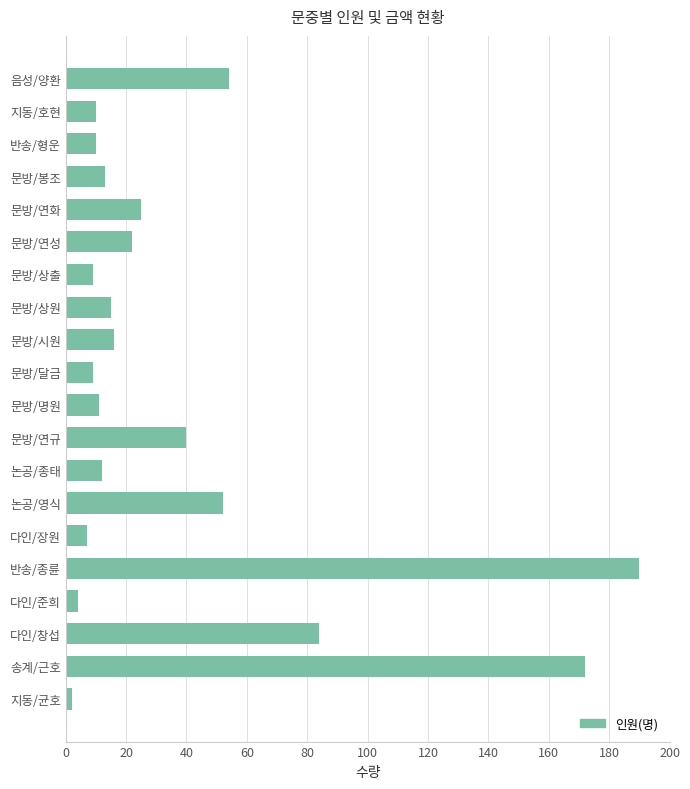

Where is the data nearest to the value 96?

다인/창섭